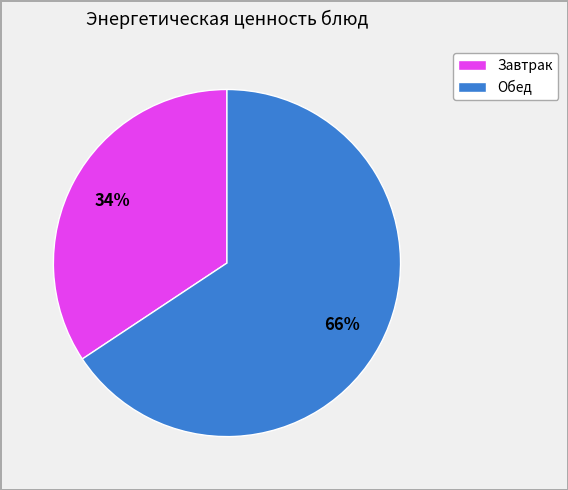

To the nearest percent, what is the average slice percentage?

50%